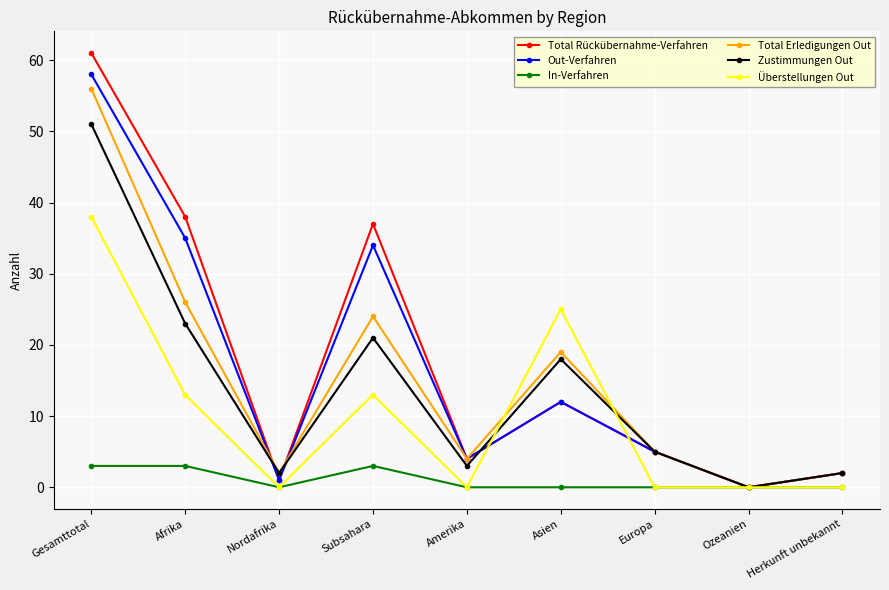

Which series changed the most between Amerika and Asien?

Überstellungen Out